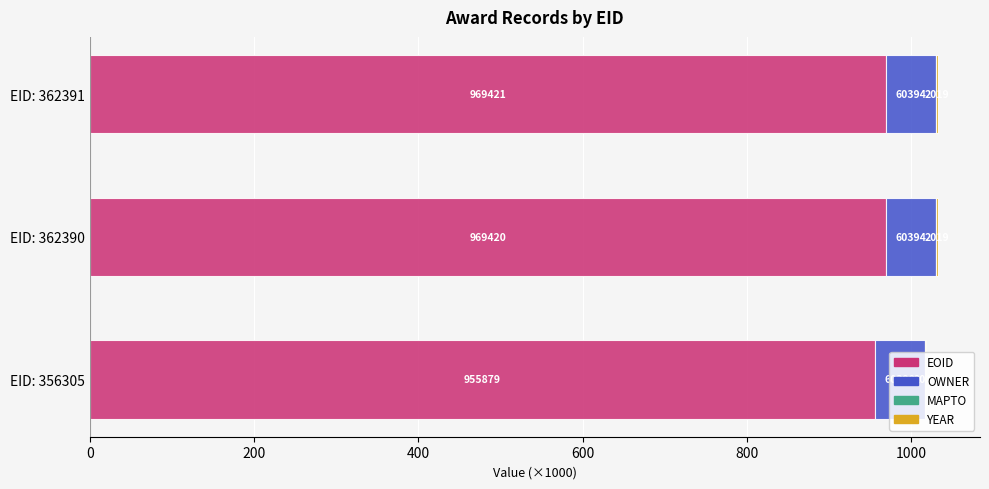

At how many categories does at least one series exceed 899?

3